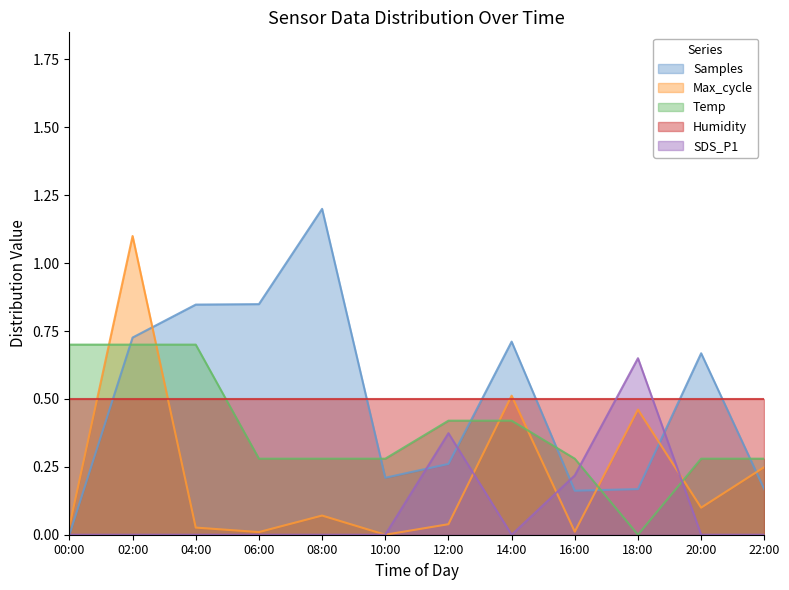

The value of Samples at 10:00 is 0.4. True or false?

False